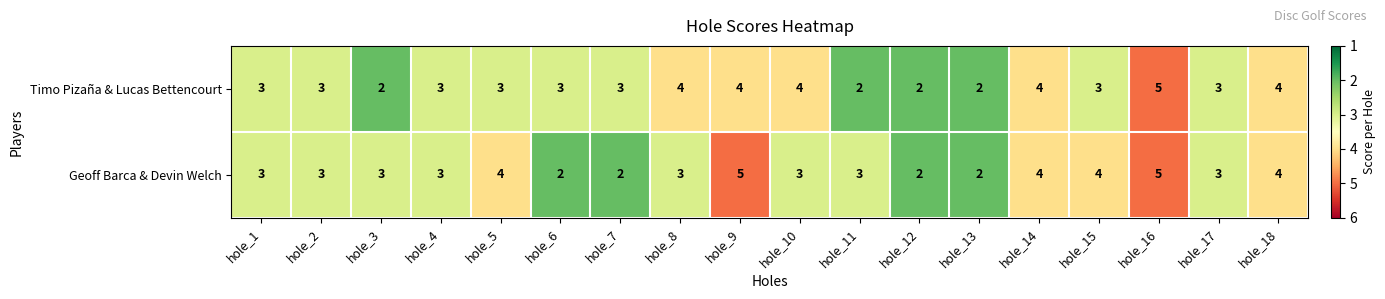

What is the greatest value displayed?

5